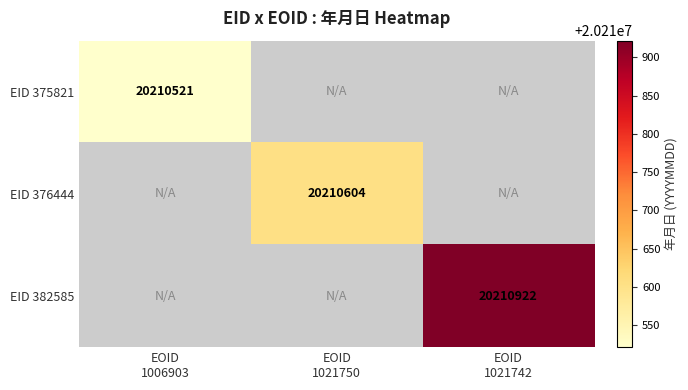

Which series has the largest range (max minus min)?

EID 375821